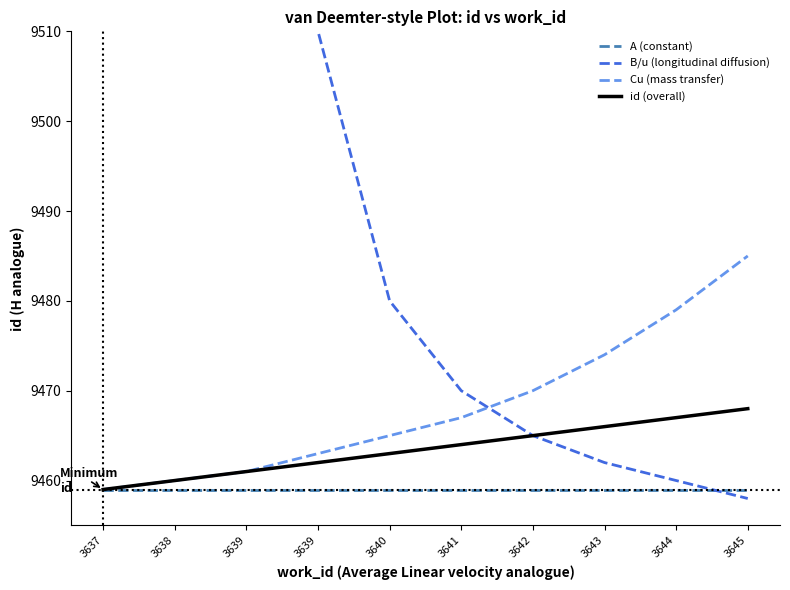

What are all the series names shown in the legend?

A (constant), B/u (longitudinal diffusion), Cu (mass transfer), id (overall)